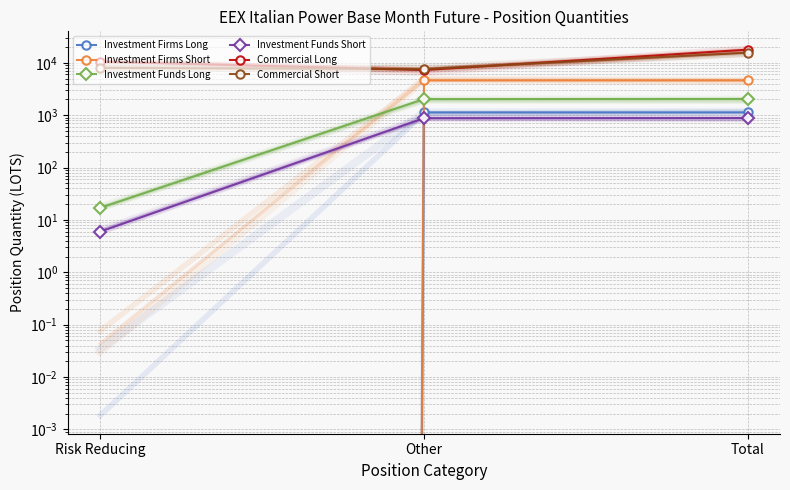

What is the label of the 1st point from the left?

Risk Reducing